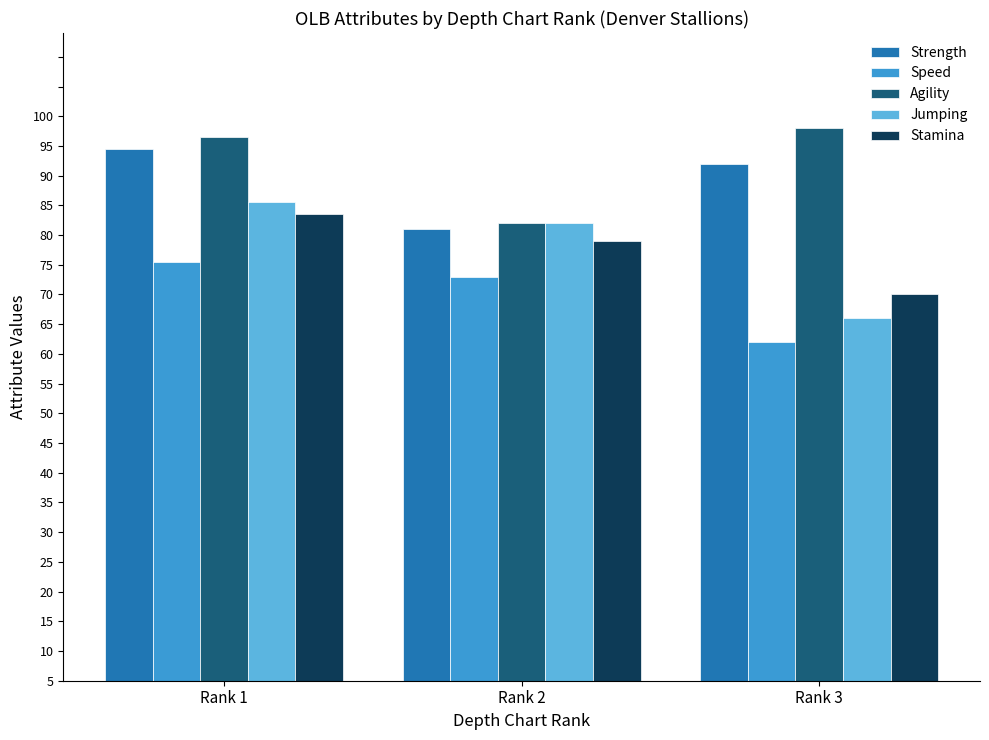

Are the bars horizontal?

No